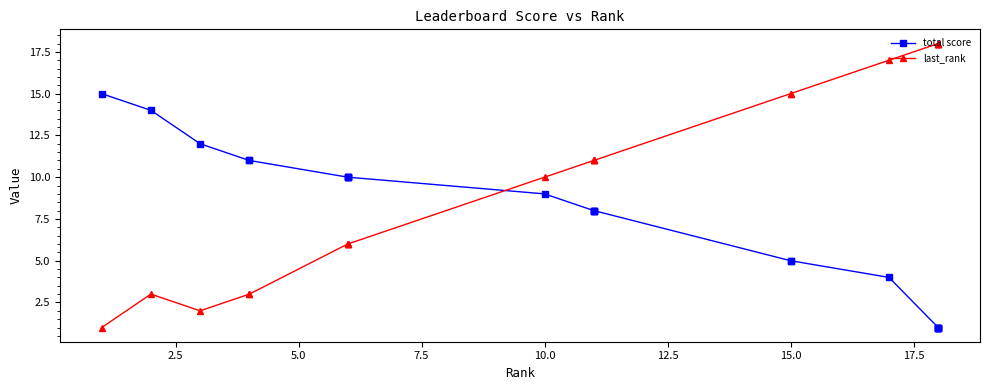

List the series in order of their peak value, lowest first.

total score, last_rank